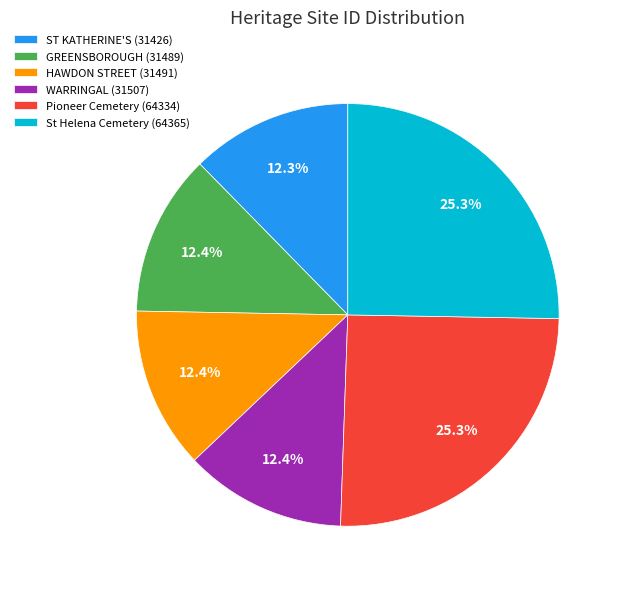

What portion of the pie excludes ST KATHERINE'S (31426)?

87.7%